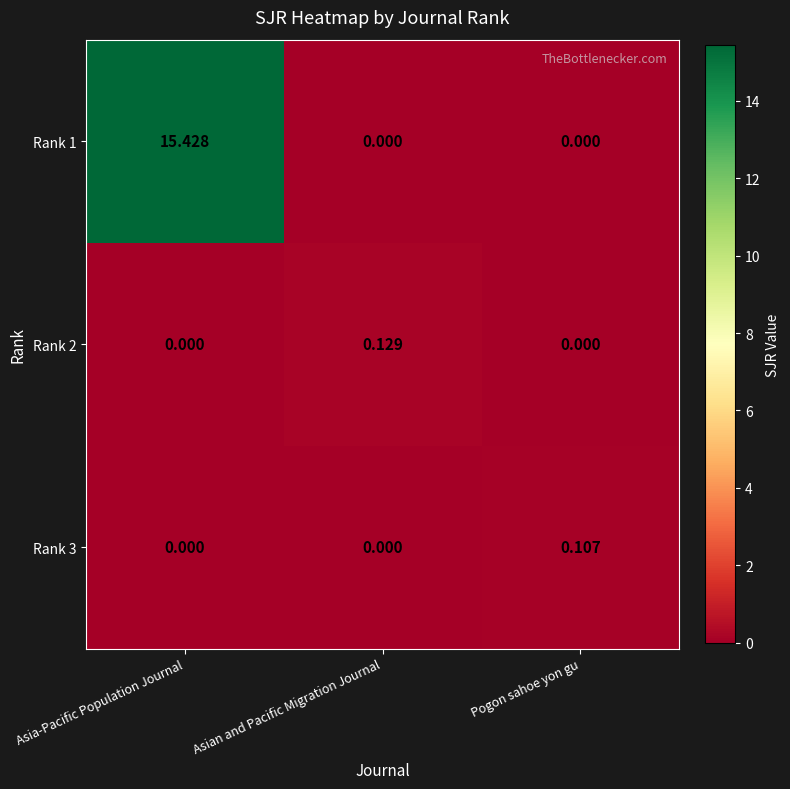

At which category is the sum across all series the highest?

Asia-Pacific Population Journal